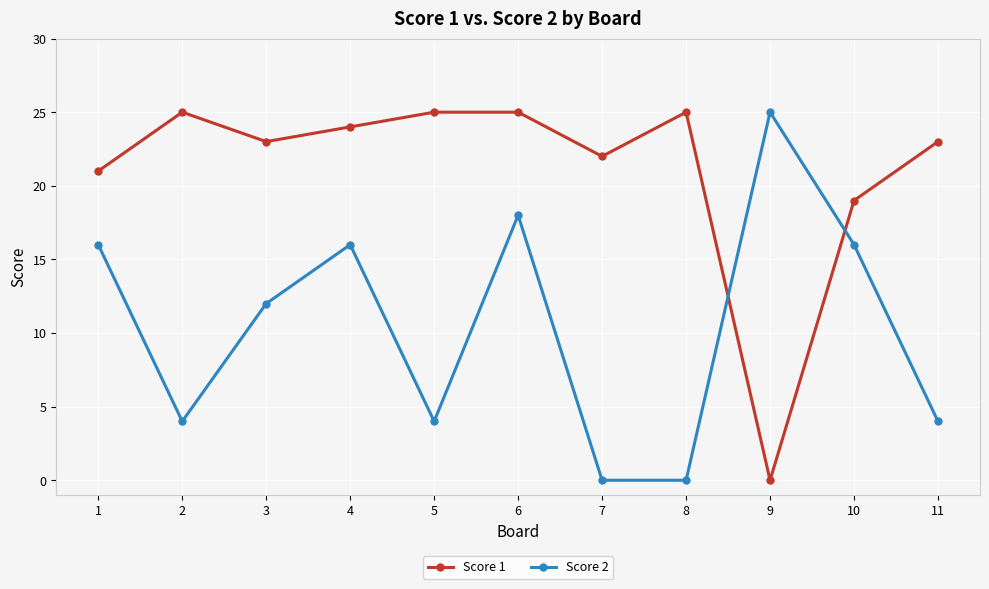

At 6, list the series in order from largest to smallest.

Score 1, Score 2